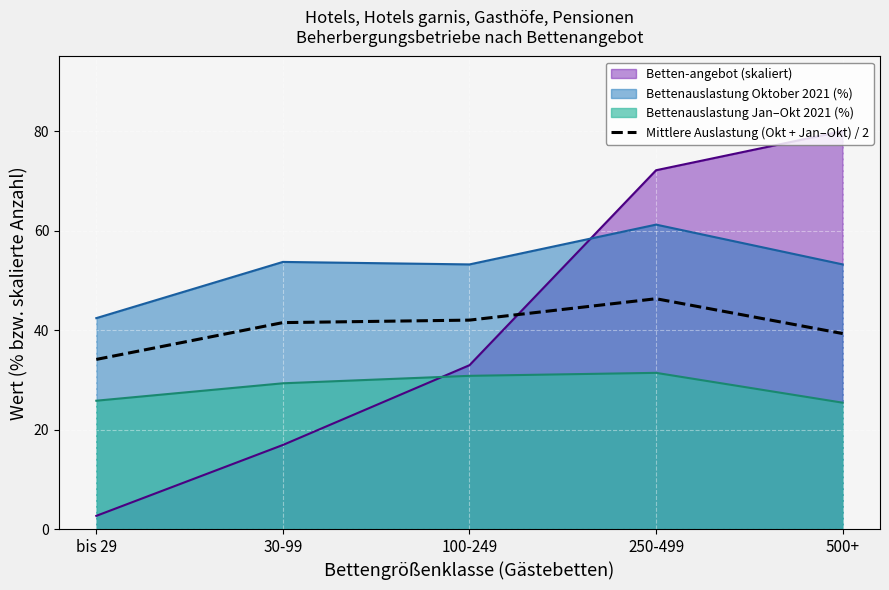

Where is the data nearest to the value 40?

500+